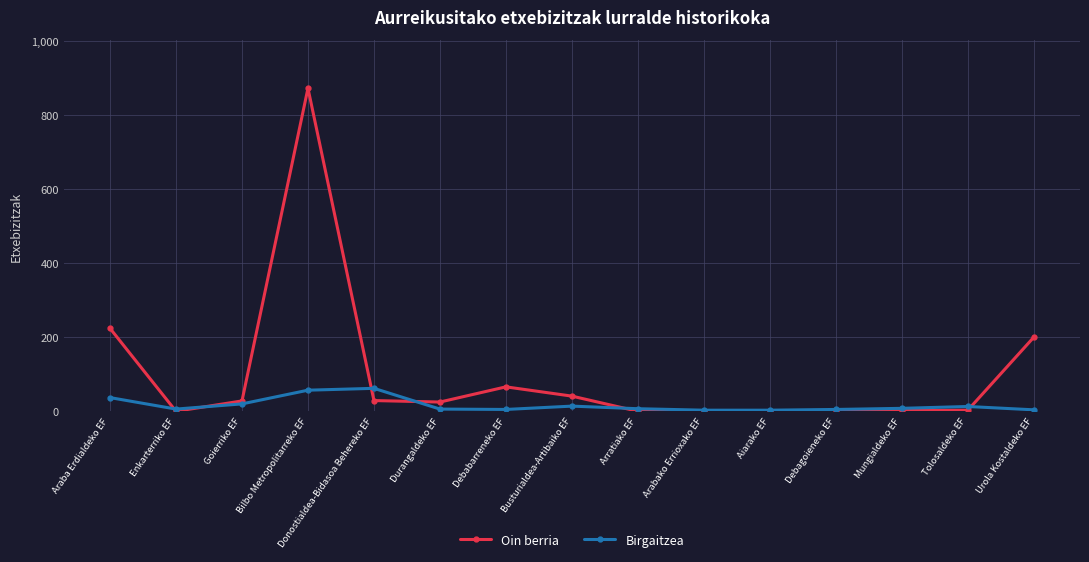

The Oin berria series shows 483 at Bilbo Metropolitarreko EF. True or false?

False